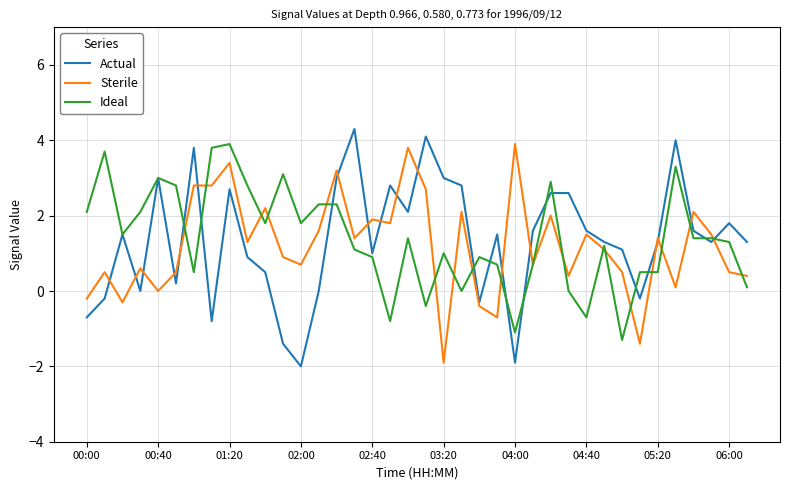

Which series has the widest spread of values?

Actual